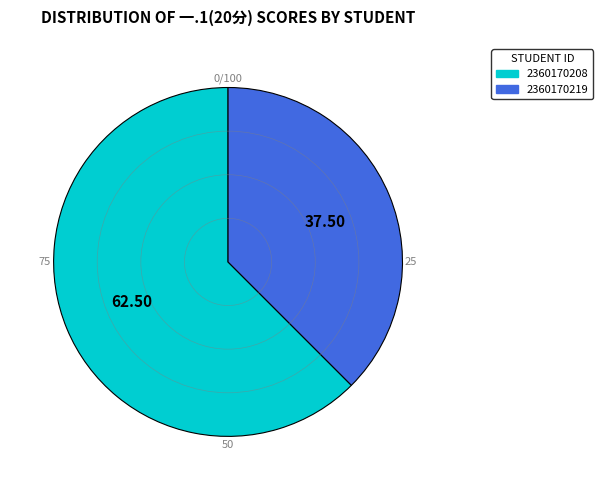

Which category has the smallest portion of the pie?

2360170219